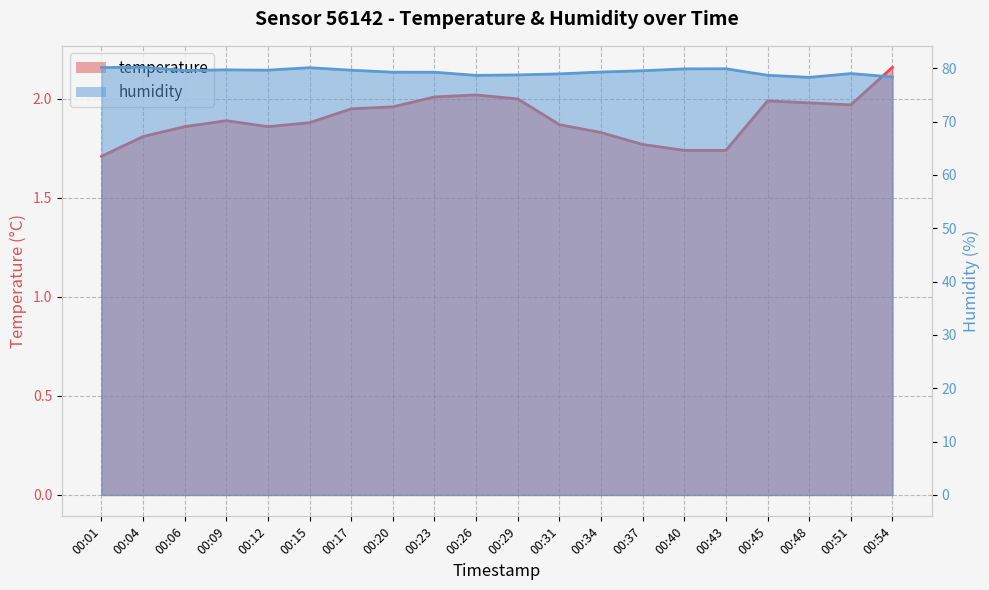

What is the minimum value for temperature?

1.7